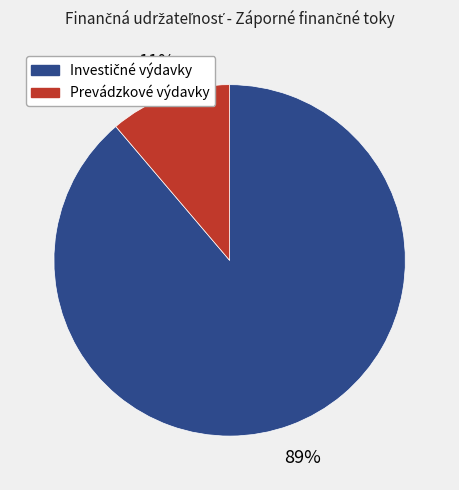

Count the number of slices in the pie.

2